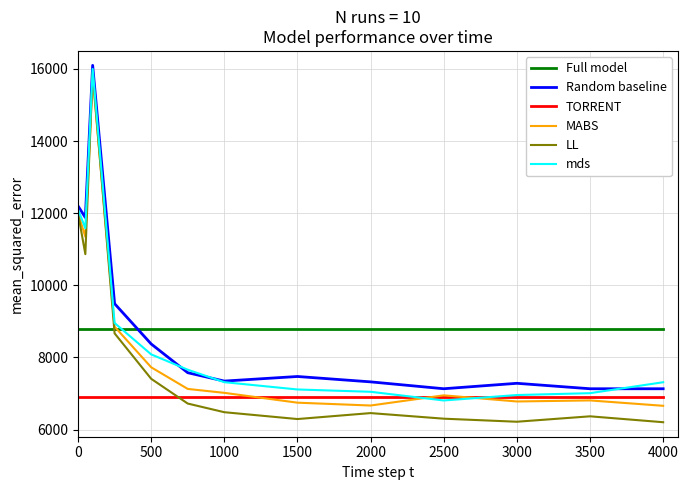

Which series has the widest spread of values?

LL